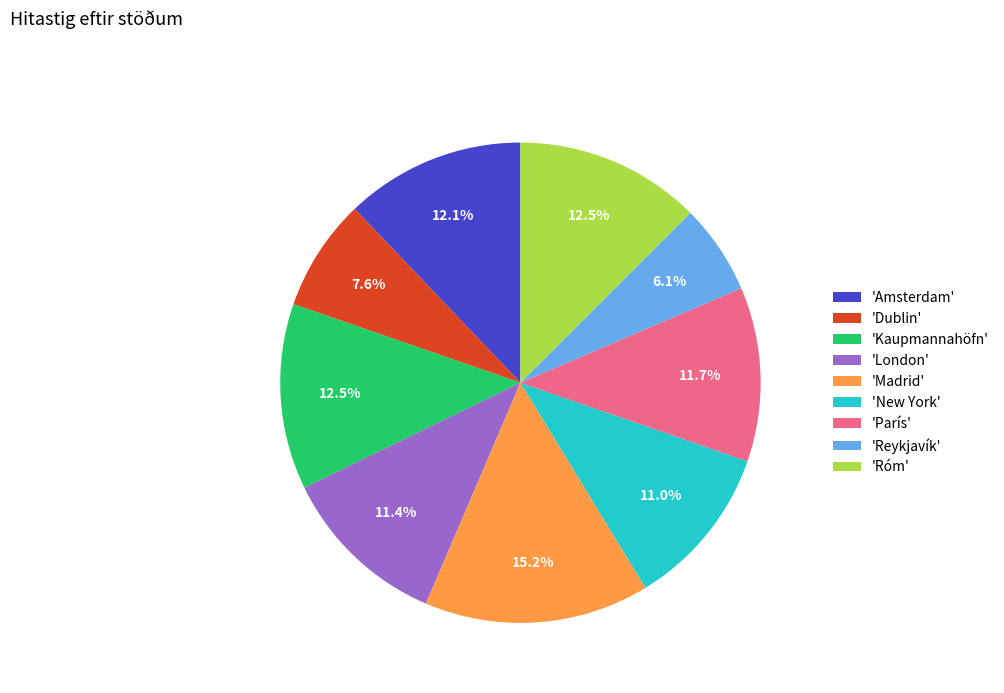

How many slices are in this pie chart?

9